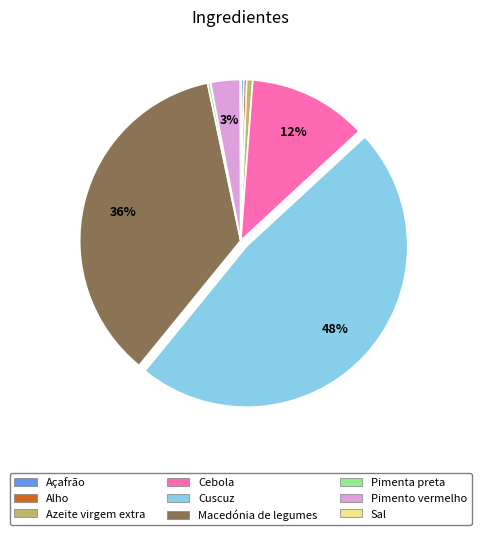

Does any single category account for the majority?

No